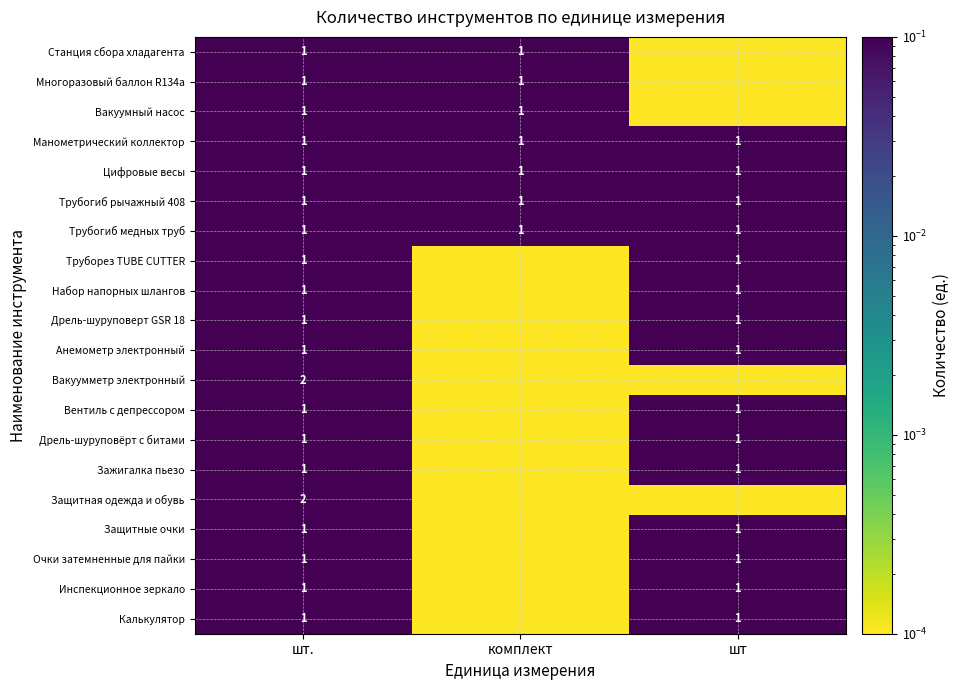

What is the maximum value shown in the chart?

2.0